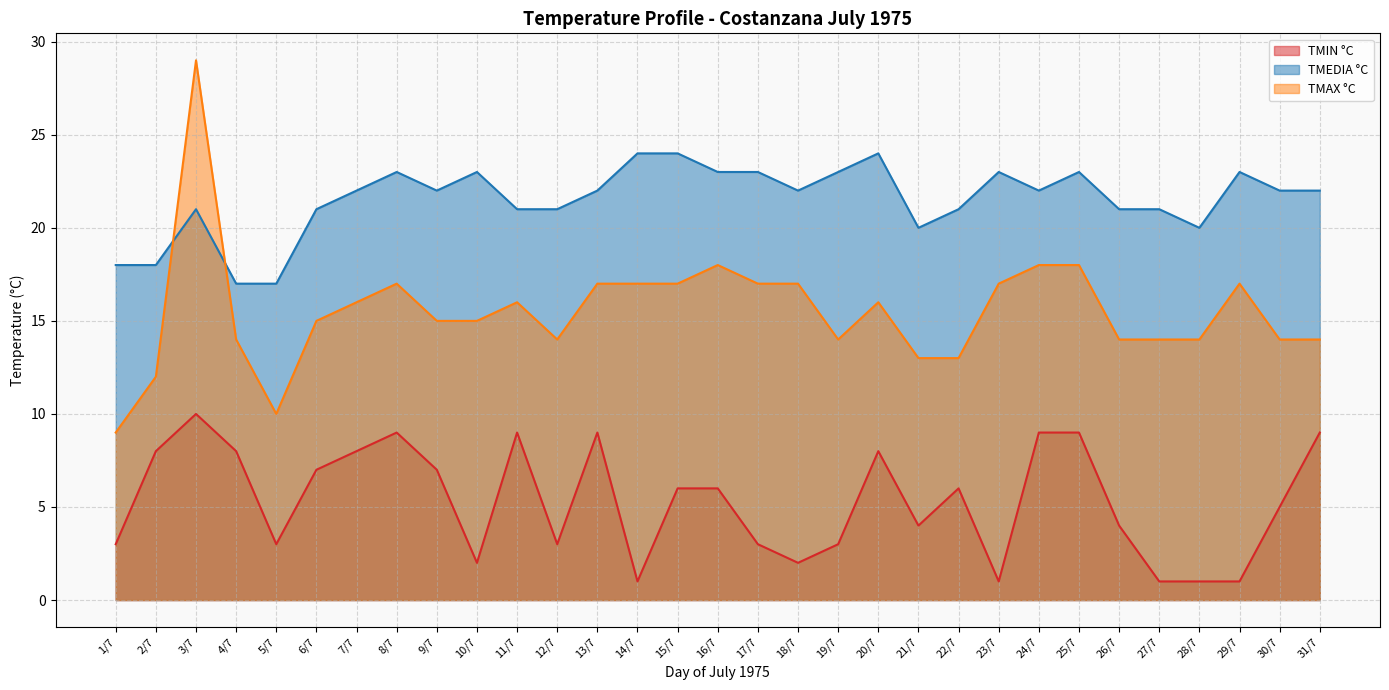

What is the greatest value displayed?

29